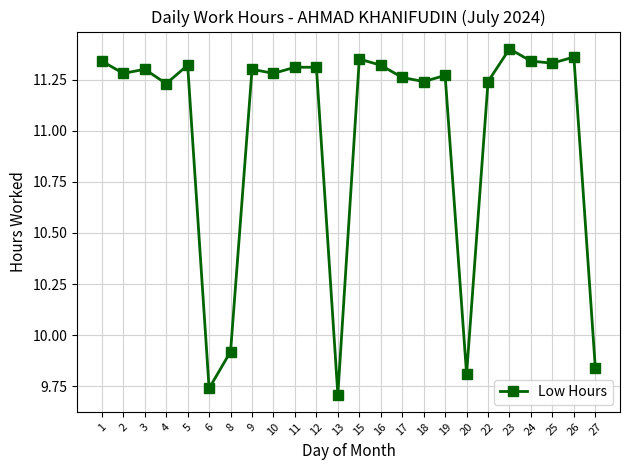

Count the values in the range 11 to 12.

19